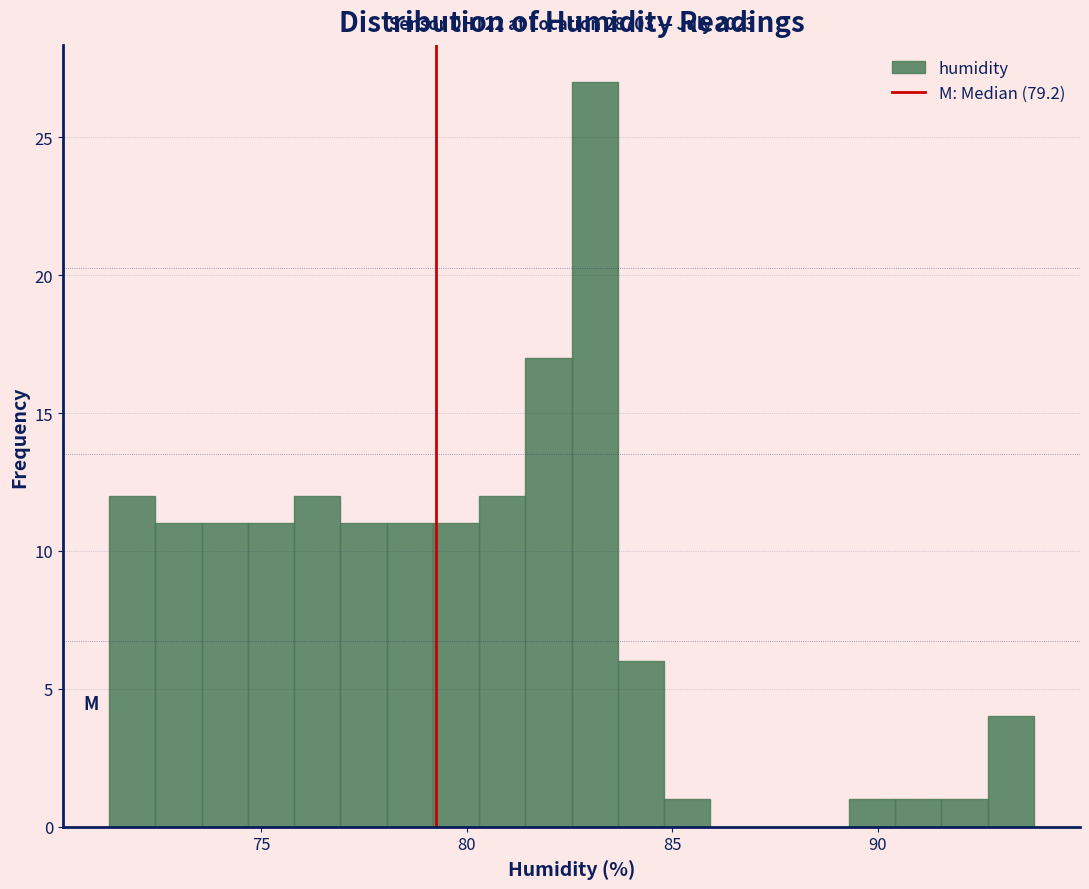

Read against the x-axis, roughly where is the centre of the tallest bar?

83.0